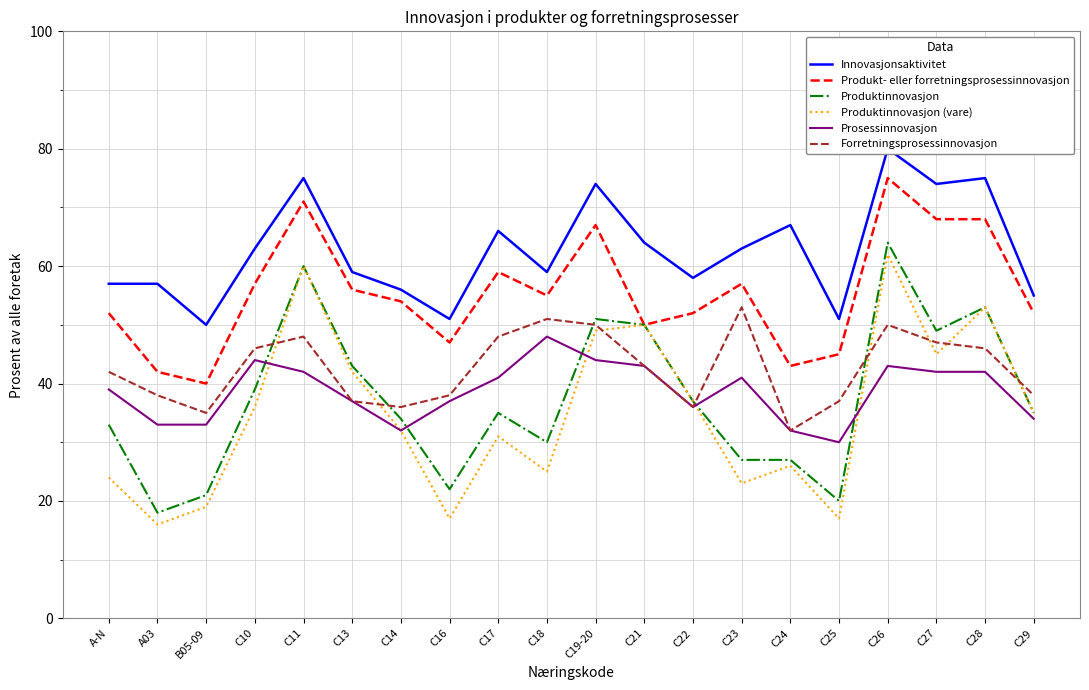

True or false: Produkt- eller forretningsprosessinnovasjon and Innovasjonsaktivitet cross at least once.

False